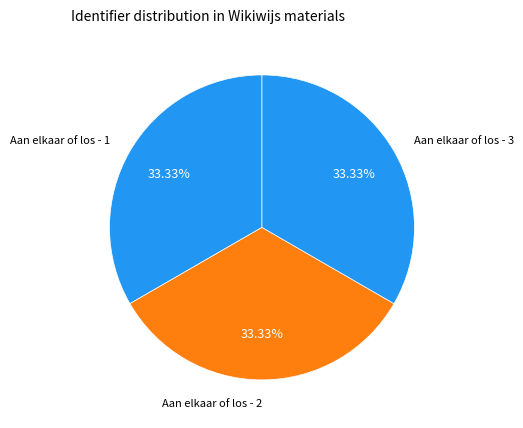

Rank the categories by value from highest to lowest.

Aan elkaar of los - 3, Aan elkaar of los - 2, Aan elkaar of los - 1